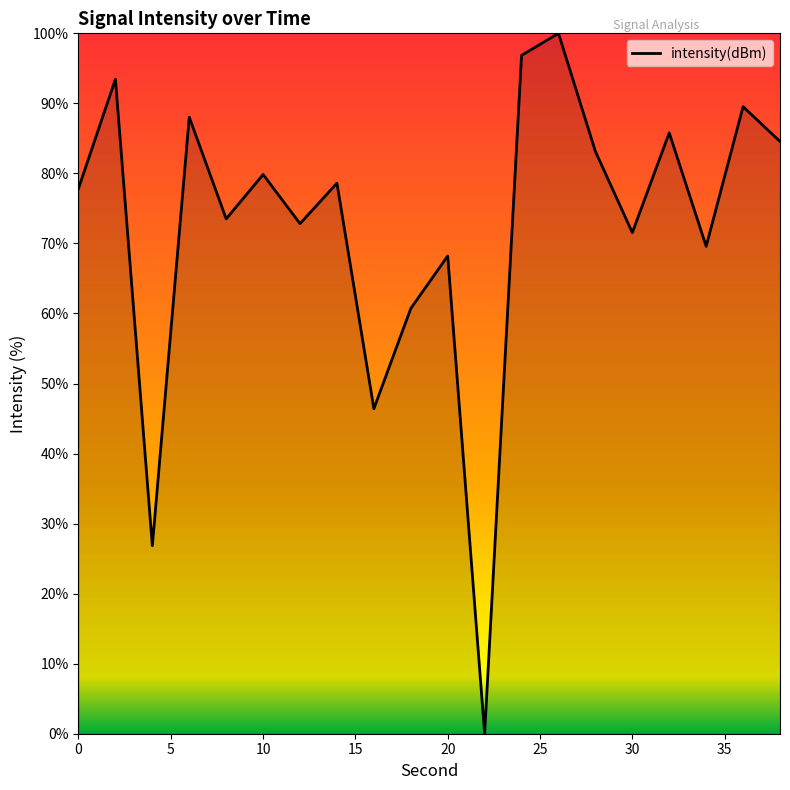

What is the greatest value displayed?

100.0